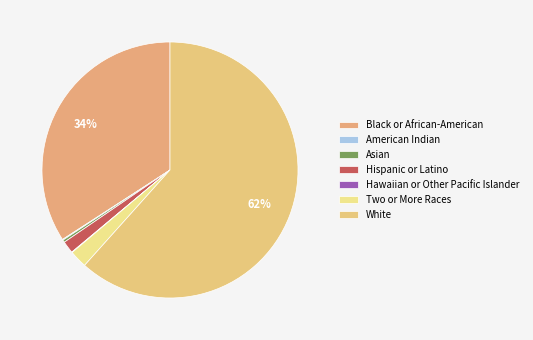

Approximately how many times larger is the value at Hispanic or Latino compared to American Indian?

15.0